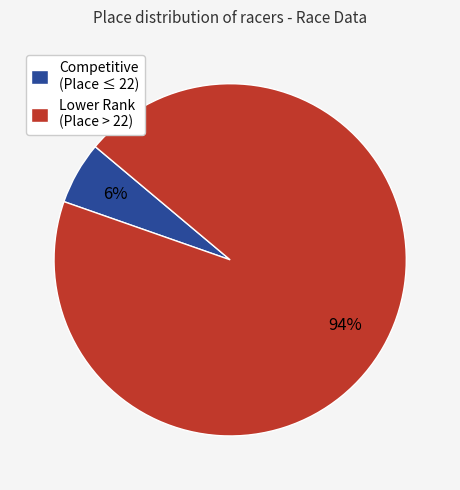

Is there a majority slice in this chart?

Yes